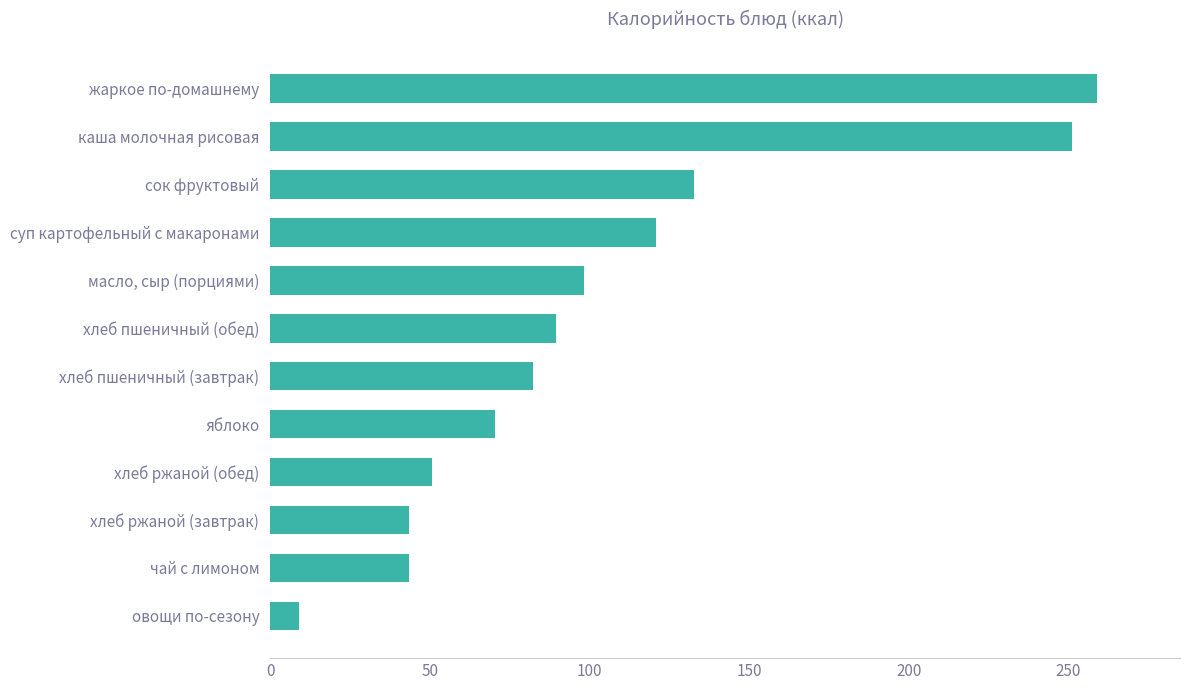

Between хлеб пшеничный (обед) and сок фруктовый, which is larger?

сок фруктовый